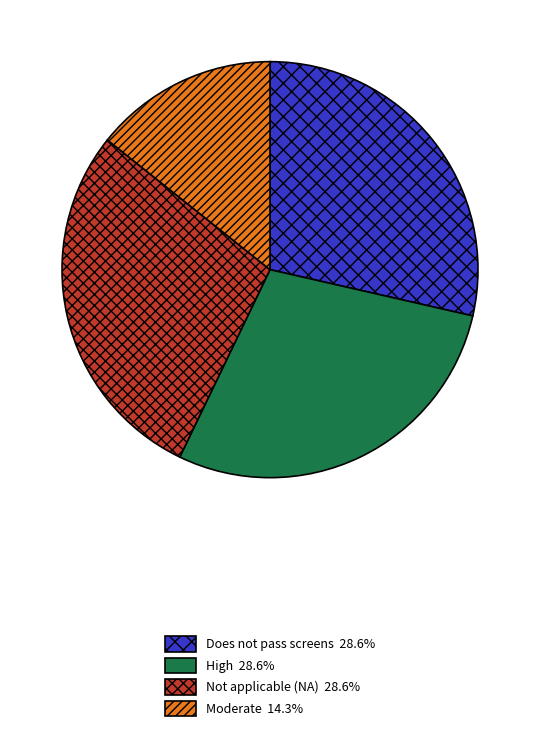

Do Not applicable (NA) and High together represent more than half of the pie?

Yes